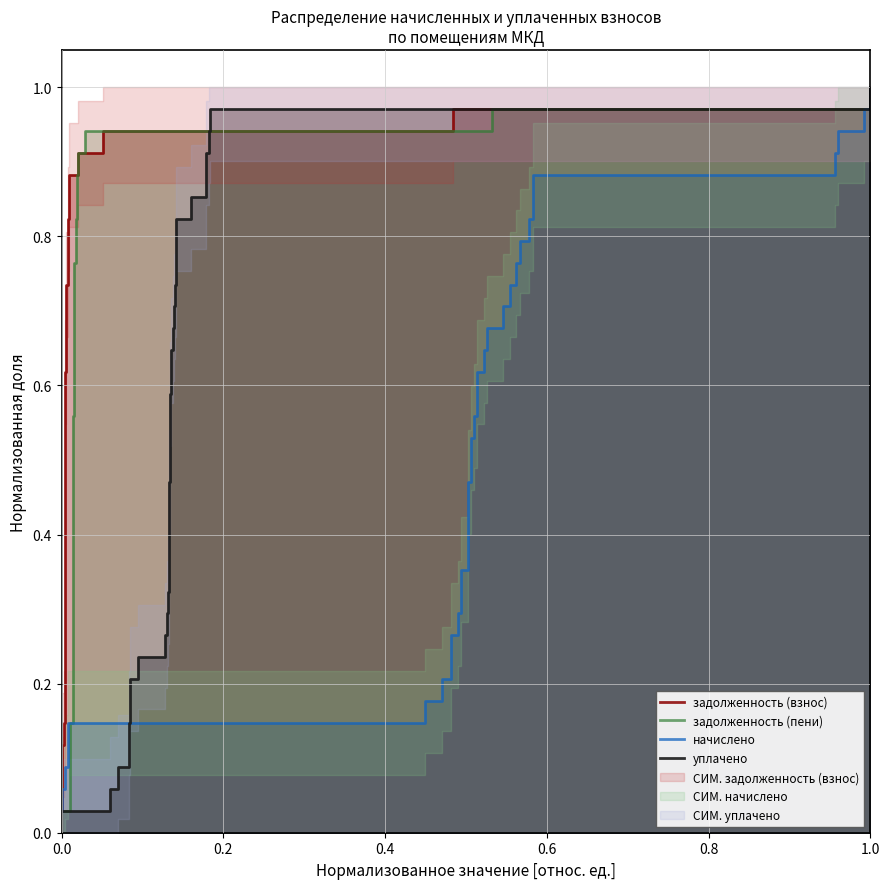

Which series has the largest total across all categories?

задолженность (взнос)